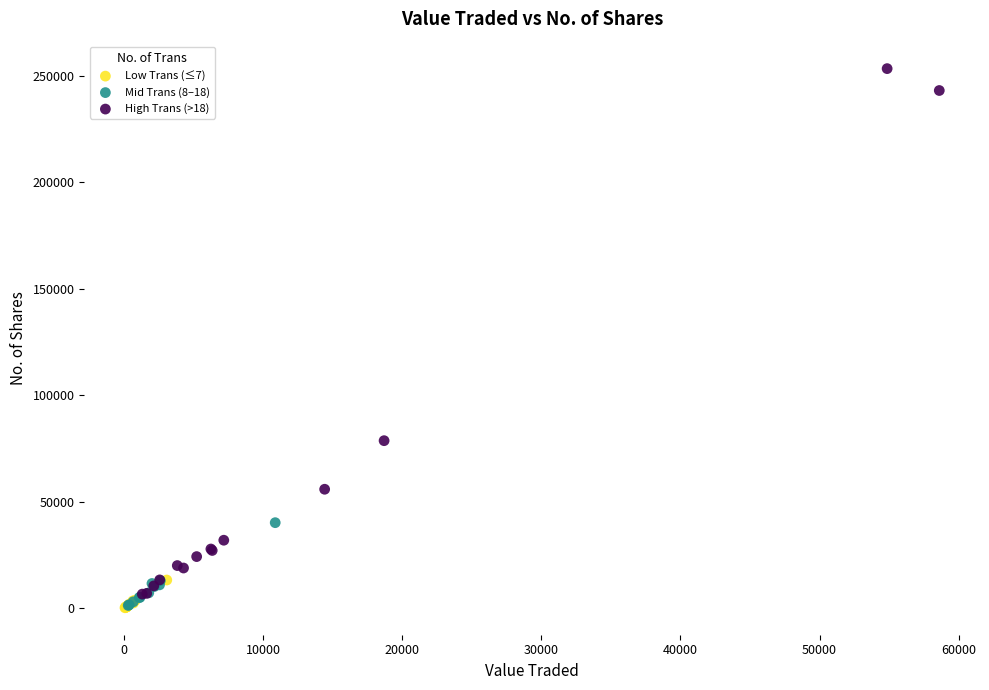

Which series reaches the maximum Y coordinate?

High Trans (>18)